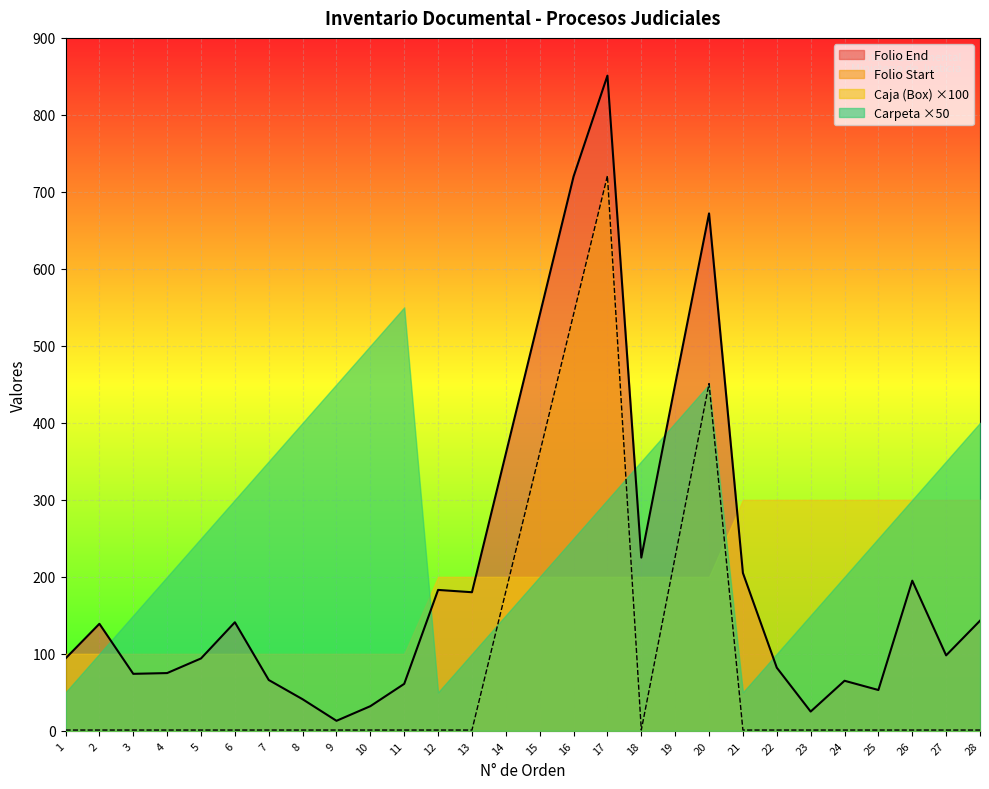

What is the total value across all series at 24?

566